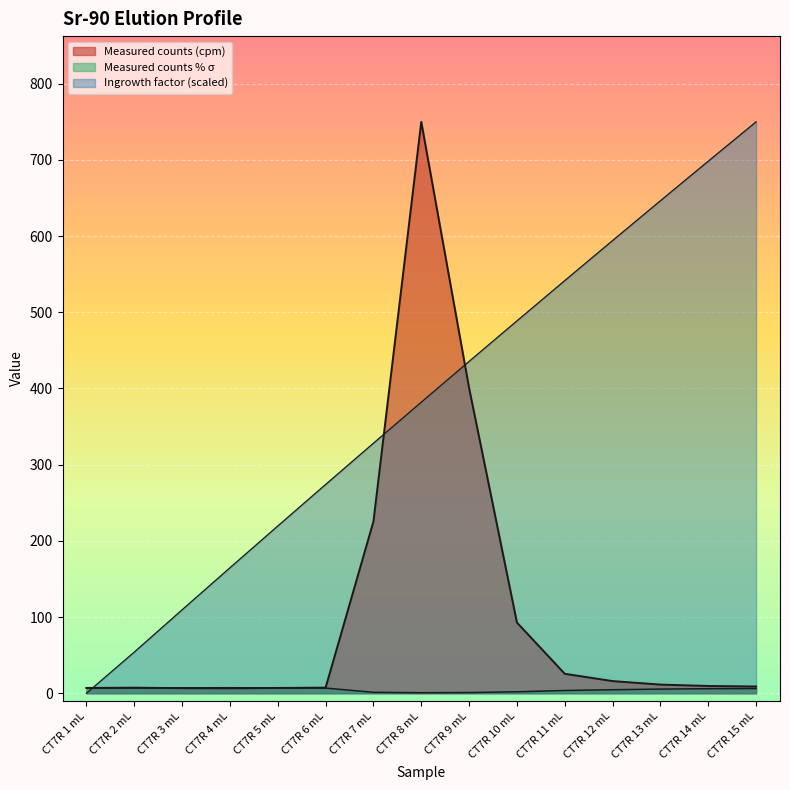

Between which two adjacent categories do Ingrowth factor and Measured counts (cpm) first intersect?

CT7R 1 mL and CT7R 2 mL